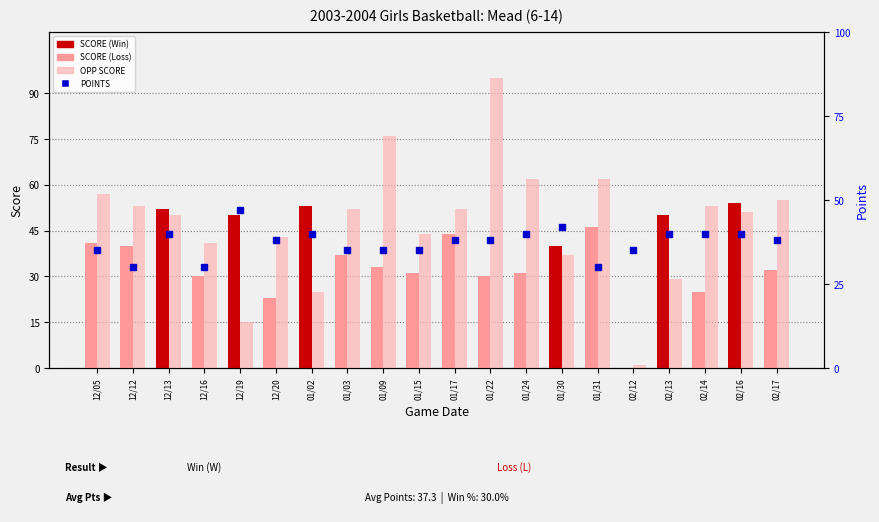

What is the difference between the maximum and second lowest values in the POINTS series?

17